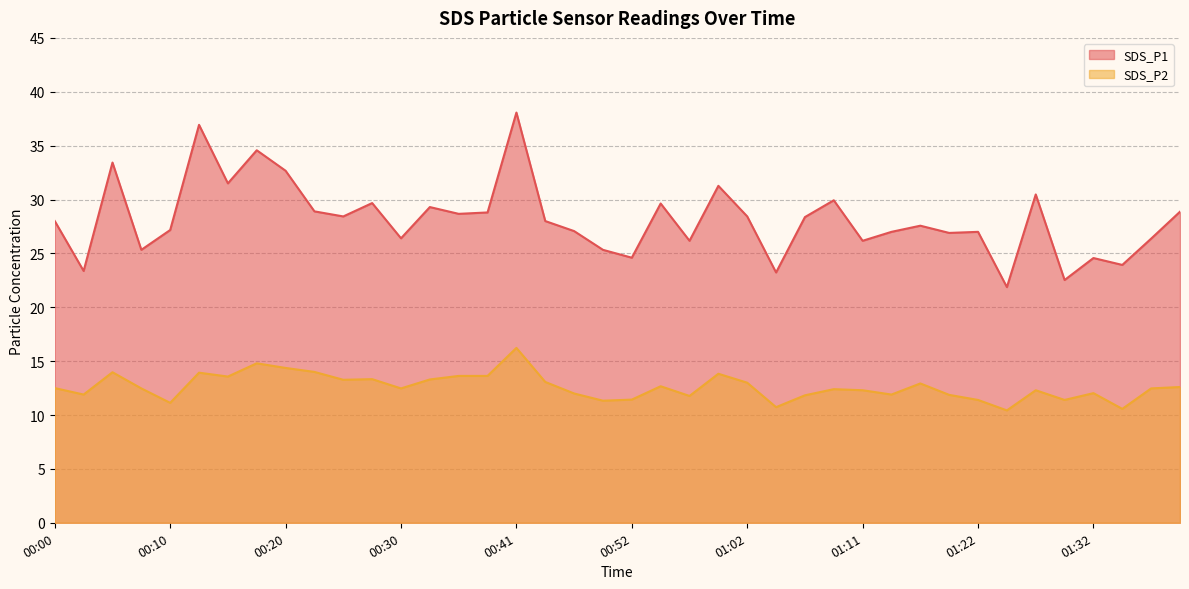

True or false: SDS_P1 has more than 2 interior local peaks.

True